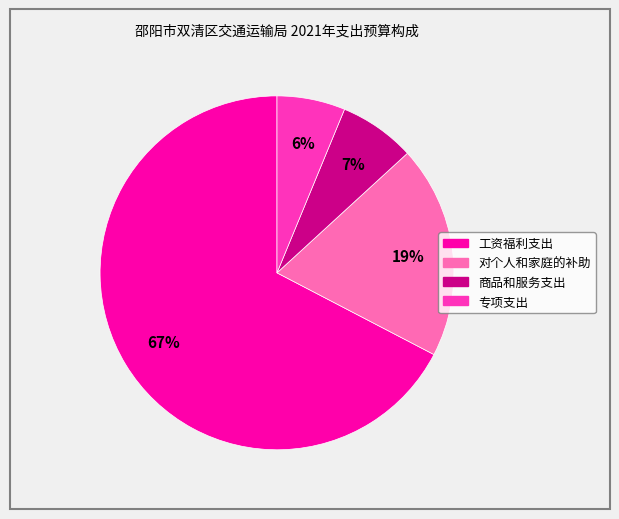

How many slices are in this pie chart?

4